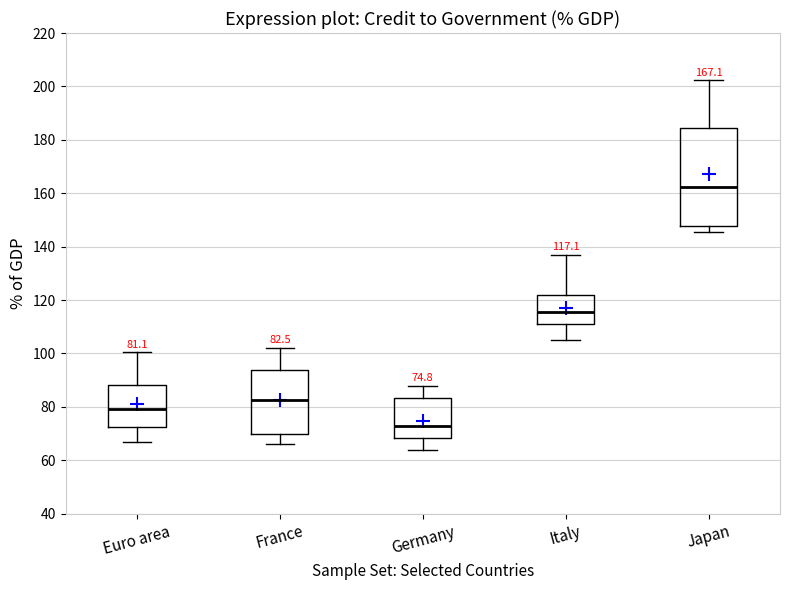

Which box has the highest median line?

Japan